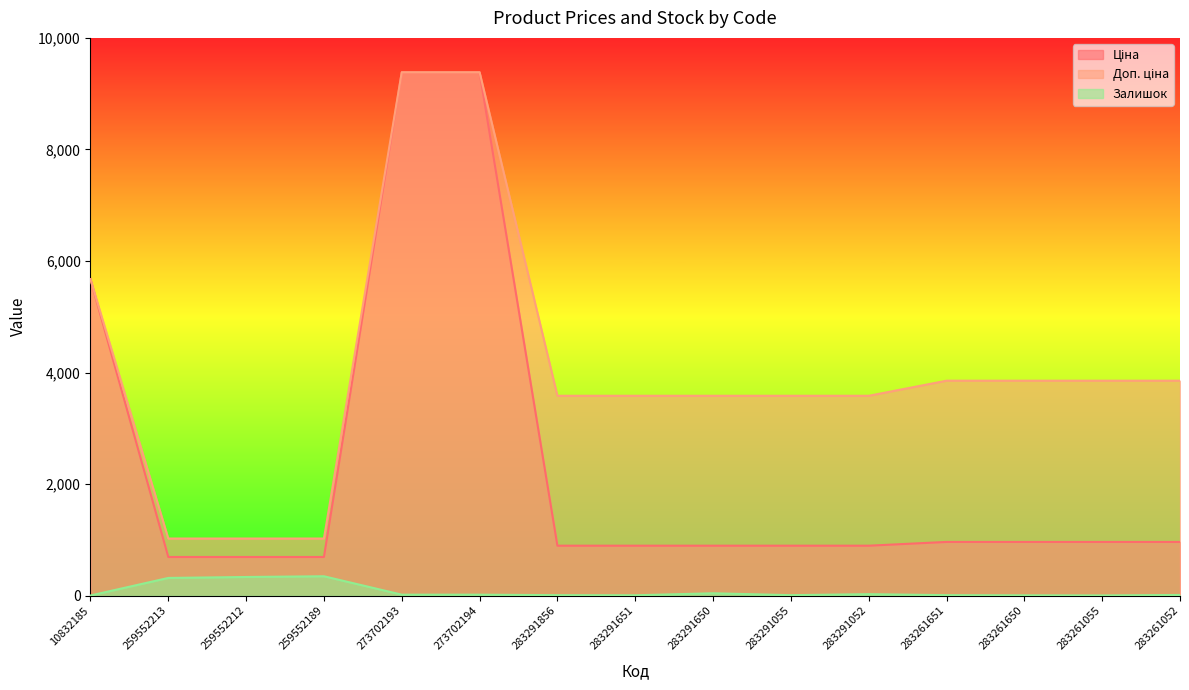

List the labels in order of Залишок value, largest first.

259552189, 259552212, 259552213, 283291650, 283291052, 273702193, 273702194, 283261052, 283291856, 283291055, 283261651, 283291651, 283261650, 283261055, 10832185